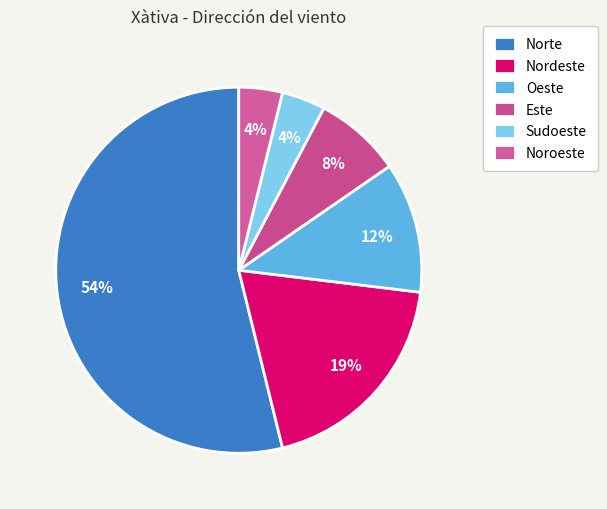

What percentage is the Sudoeste slice, to the nearest percent?

4%